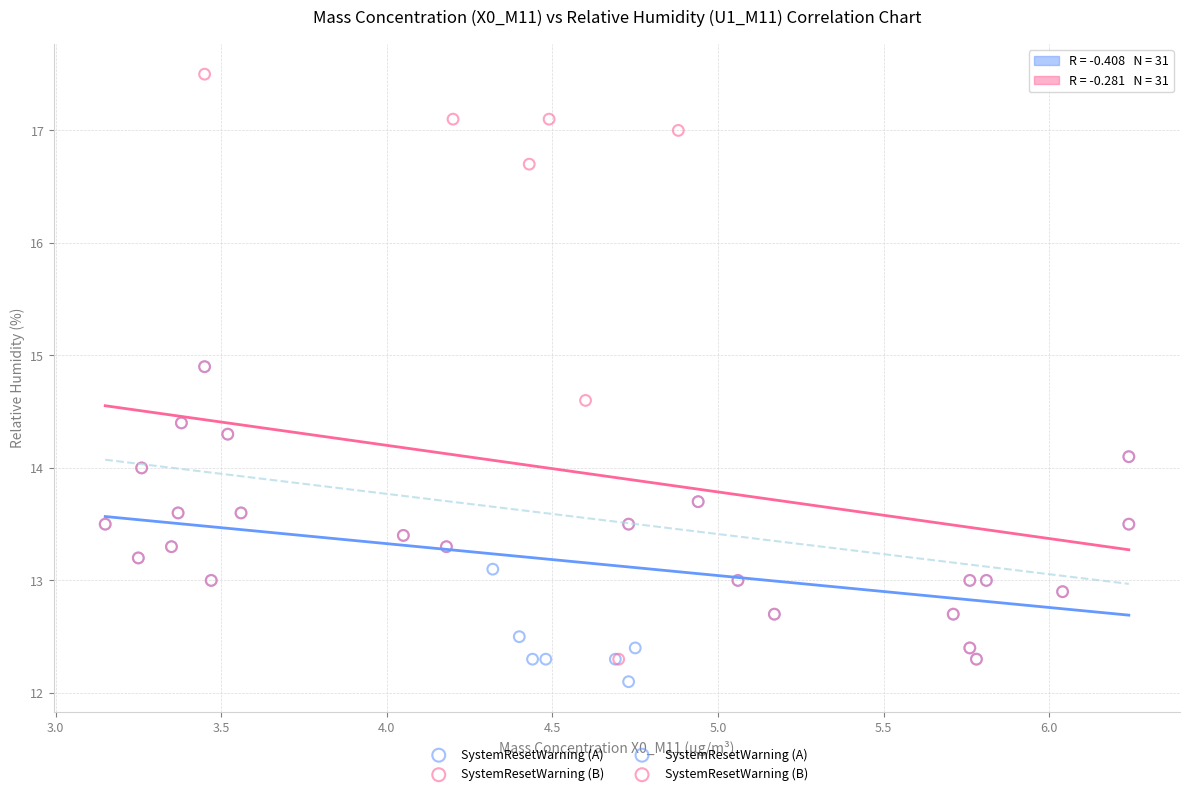

Which series contains the highest Y value?

SystemResetWarning (B)